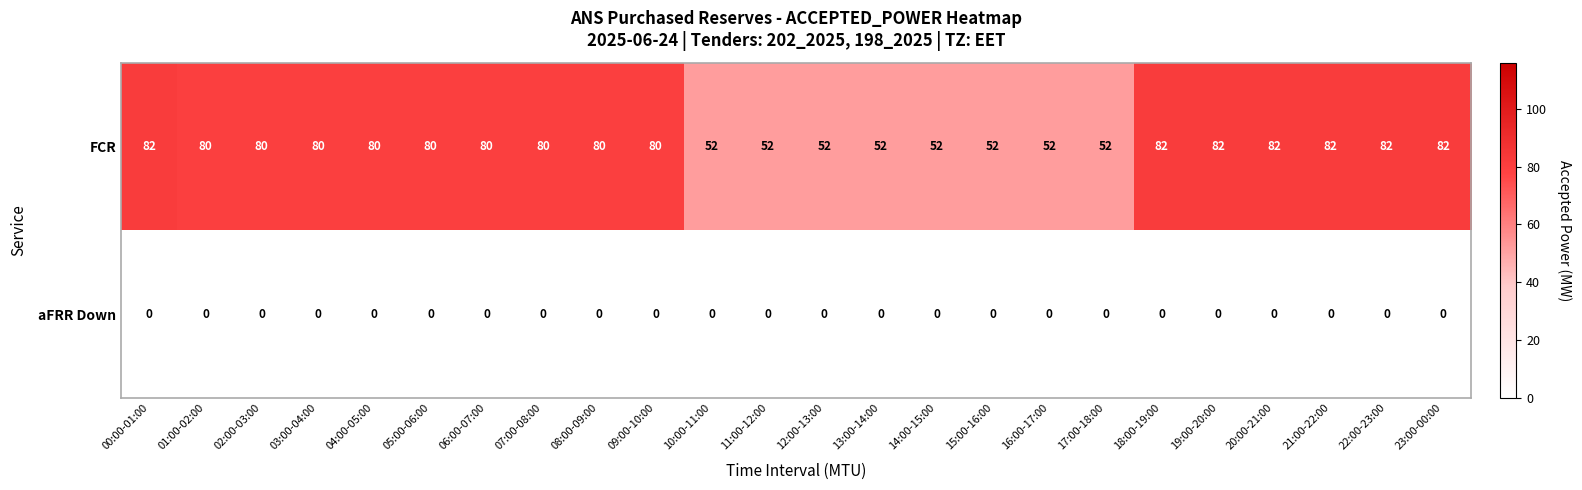

True or false: aFRR Down has a value of 0 at 04:00-05:00.

True